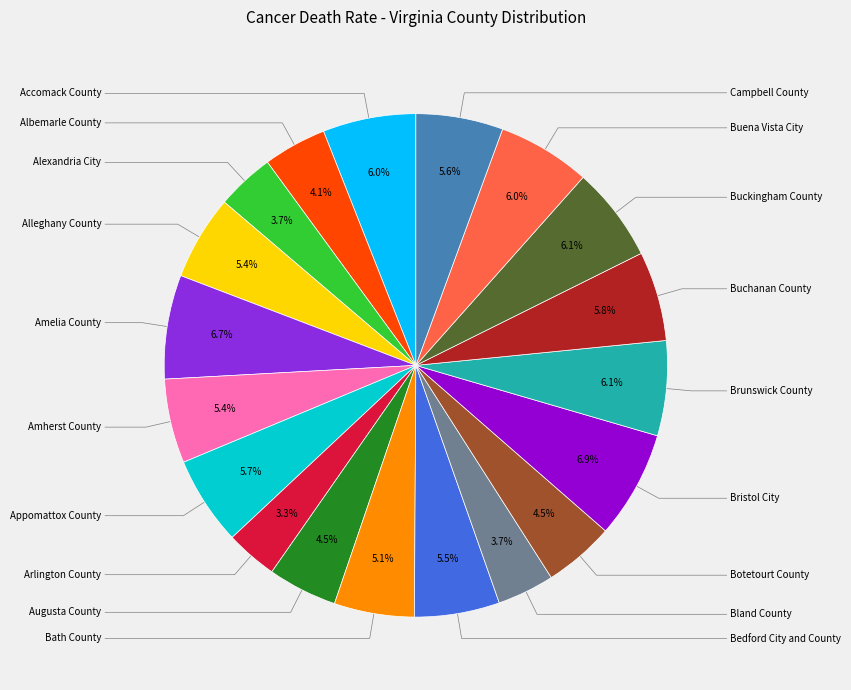

Is there a majority slice in this chart?

No